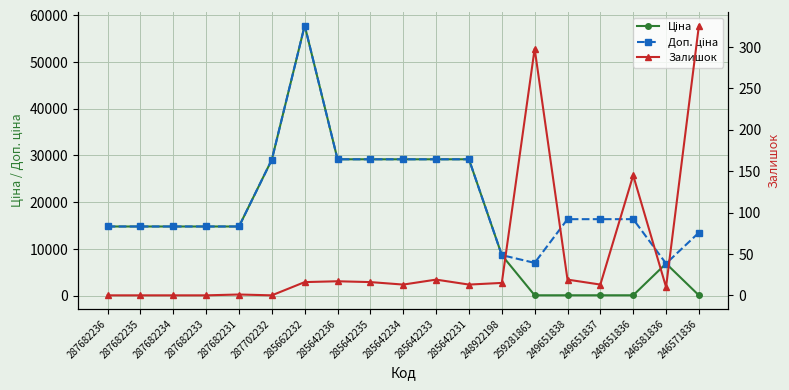

Reading right to left, extract all data points from this chart.

Ціна: 246571836=60.0	246581836=6869.4	249651836=72.7	249651837=72.7	249651838=72.7	259281863=70.1	248922198=8669.7	285642231=29188.5	285642233=29188.5	285642234=29188.5	285642235=29188.5	285642236=29188.5	285662232=57826.2	287702232=29119.2	287682231=14800.8	287682233=14800.8	287682234=14800.8	287682235=14800.8	287682236=14800.8
Доп. ціна: 246571836=13493.2	246581836=6869.4	249651836=16366.5	249651837=16366.5	249651838=16366.5	259281863=7010.0	248922198=8669.7	285642231=29188.5	285642233=29188.5	285642234=29188.5	285642235=29188.5	285642236=29188.5	285662232=57826.2	287702232=29119.2	287682231=14800.8	287682233=14800.8	287682234=14800.8	287682235=14800.8	287682236=14800.8
Залишок: 246571836=326.0	246581836=10.0	249651836=145.0	249651837=13.0	249651838=19.0	259281863=298.0	248922198=15.0	285642231=13.0	285642233=19.0	285642234=13.0	285642235=16.0	285642236=17.0	285662232=16.0	287702232=0.0	287682231=1.0	287682233=0.0	287682234=0.0	287682235=0.0	287682236=0.0